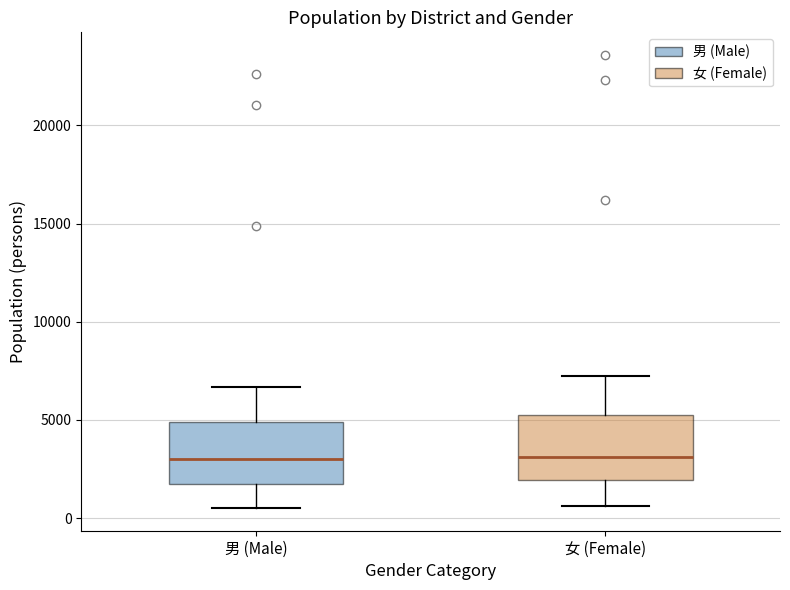

Where does the upper whisker of the box for 男 (Male) end on the y-axis? The values are not printed on the chart, so give them approximately, as read against the axis.

6500